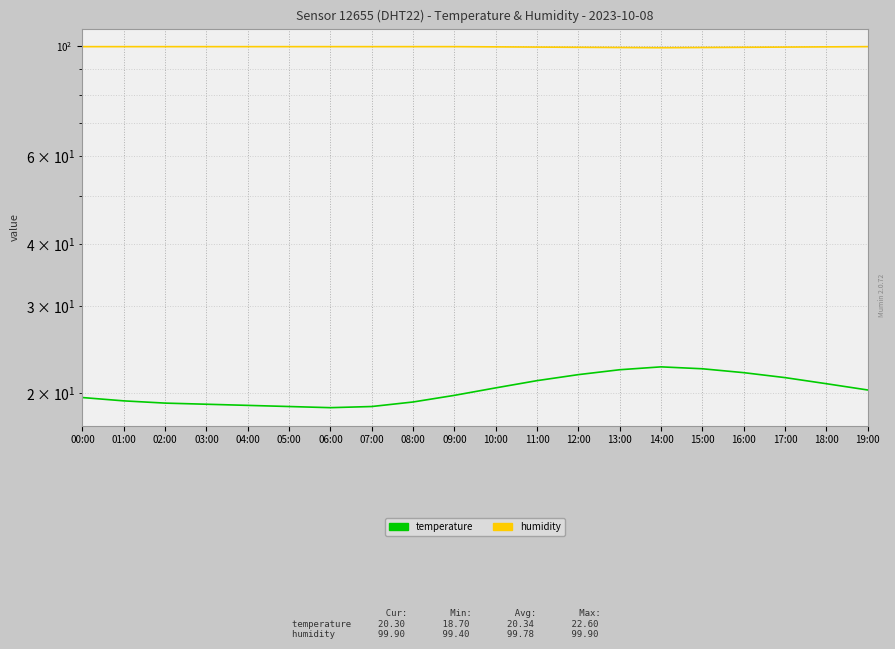

Is the value of humidity at 01:00 greater than the value of temperature at 03:00?

Yes